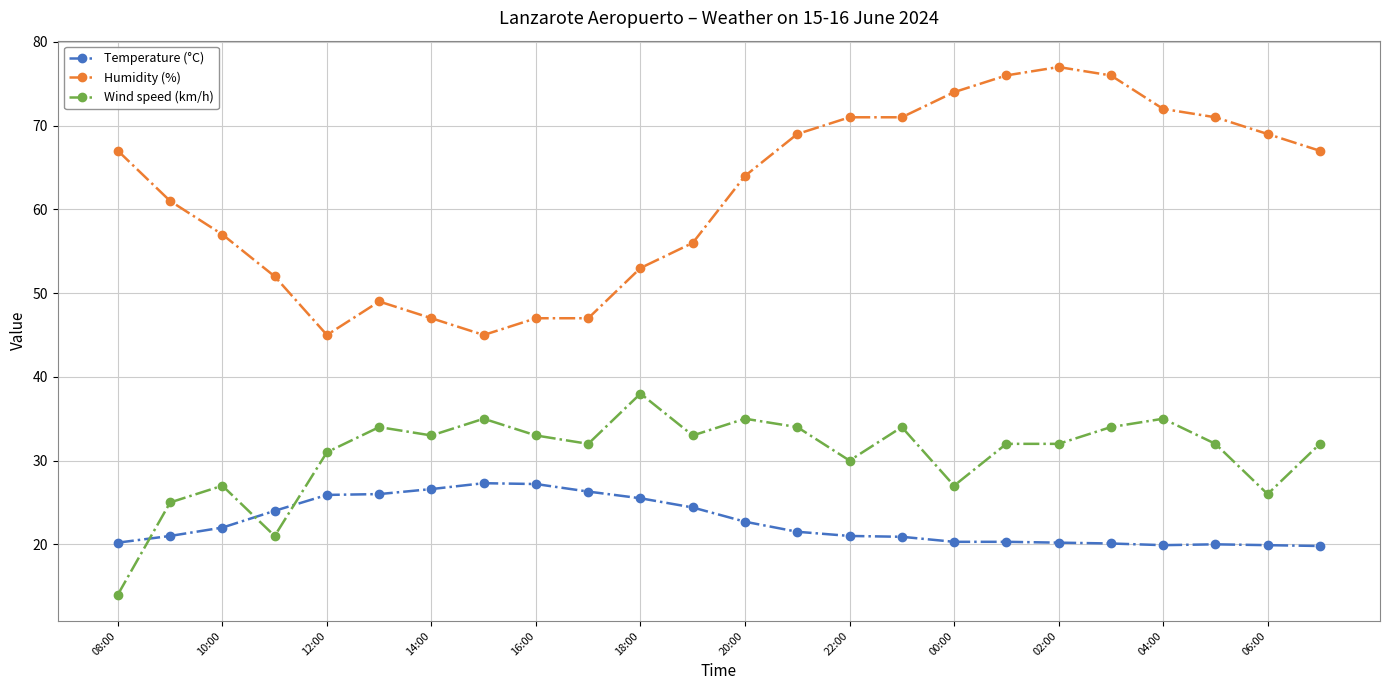

List the series in order of their peak value, lowest first.

Temperature (°C), Wind speed (km/h), Humidity (%)